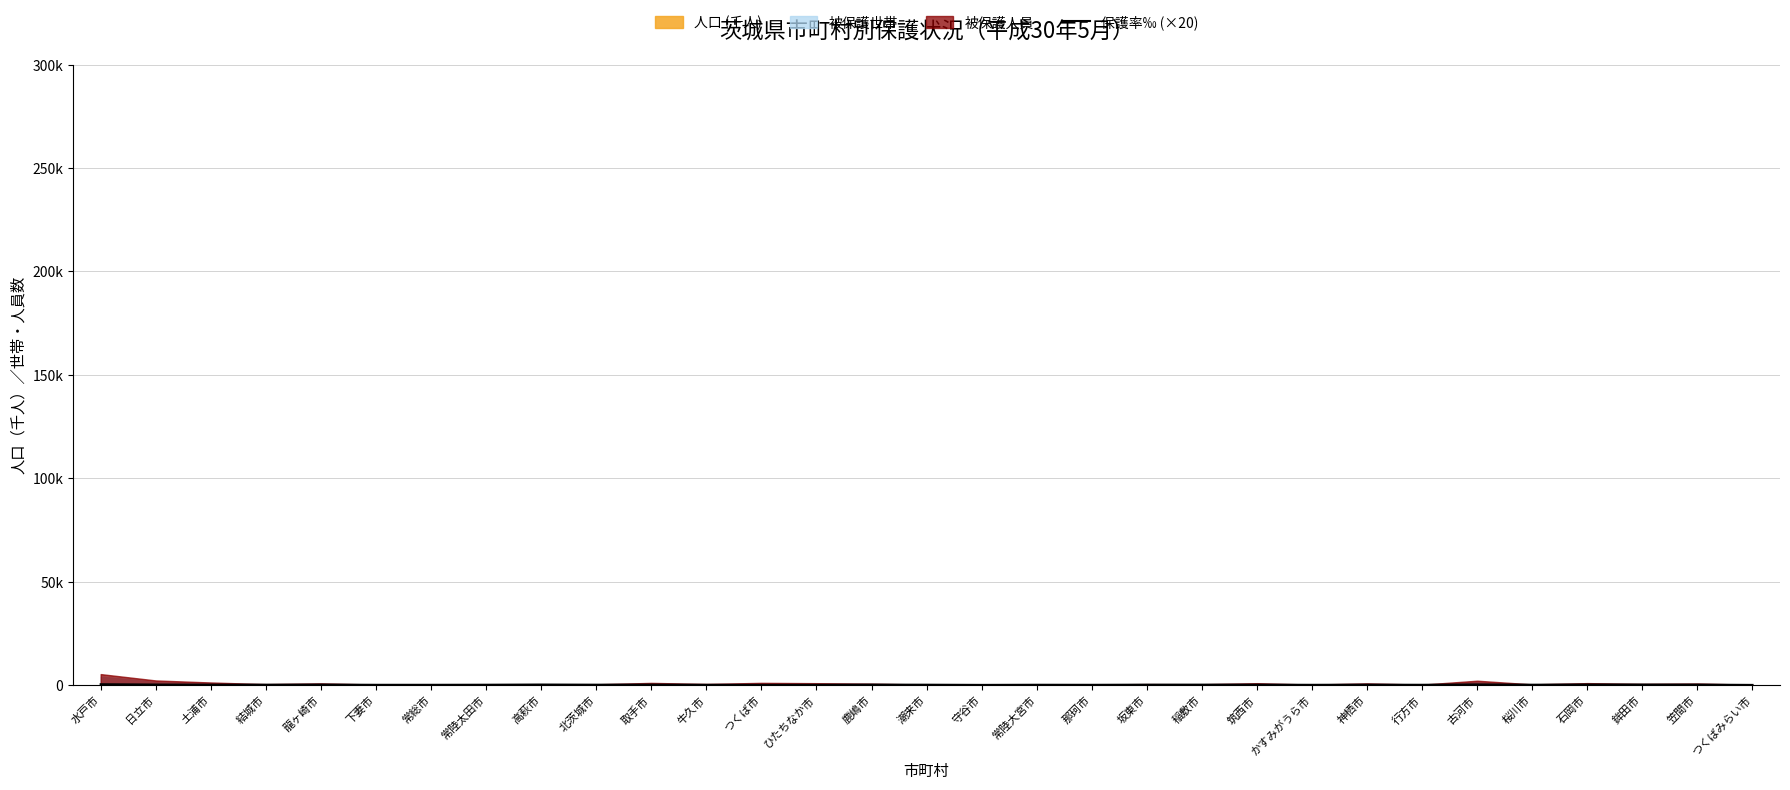

Is it true that the value at つくば市 is 90.5?

True